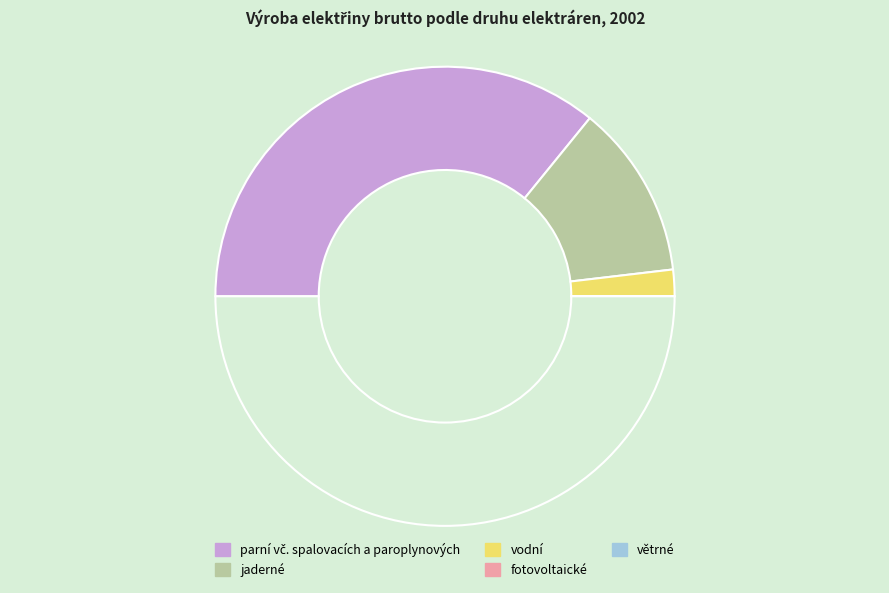

Which category has the smallest portion of the pie?

fotovoltaické